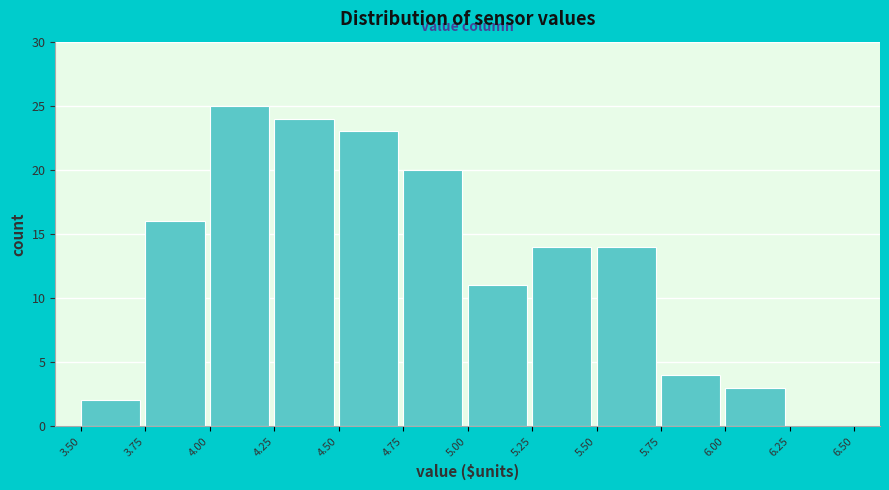

Reading left to right, transcribe this chart: for each bar, give the range it covers on the x-axis and its height. The values are not printed on the chart, so give them approximately, as read against the axis.

3.50 to 3.75: 2
3.75 to 4.00: 16
4.00 to 4.25: 25
4.25 to 4.50: 24
4.50 to 4.75: 23
4.75 to 5.00: 20
5.00 to 5.25: 11
5.25 to 5.50: 14
5.50 to 5.75: 14
5.75 to 6.00: 4
6.00 to 6.25: 3
6.25 to 6.50: 0